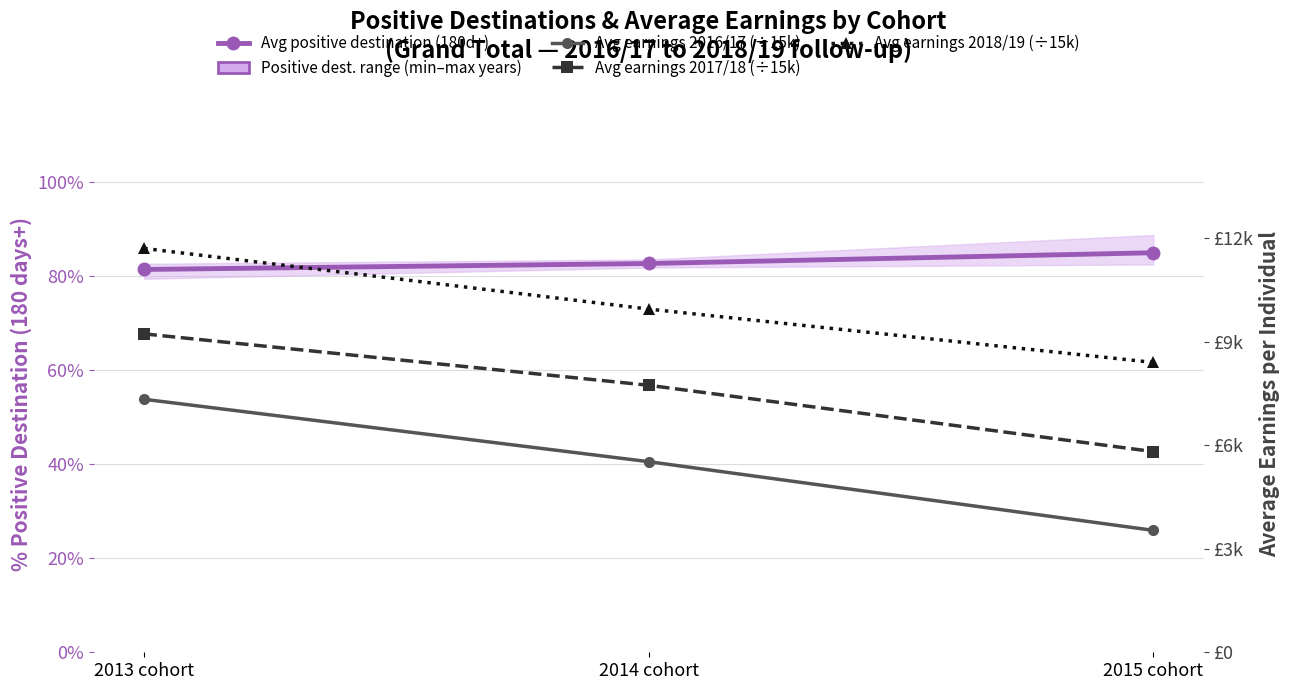

True or false: Avg earnings 2016/17 (÷15k) has a value of 0.5 at 2013 cohort.

True